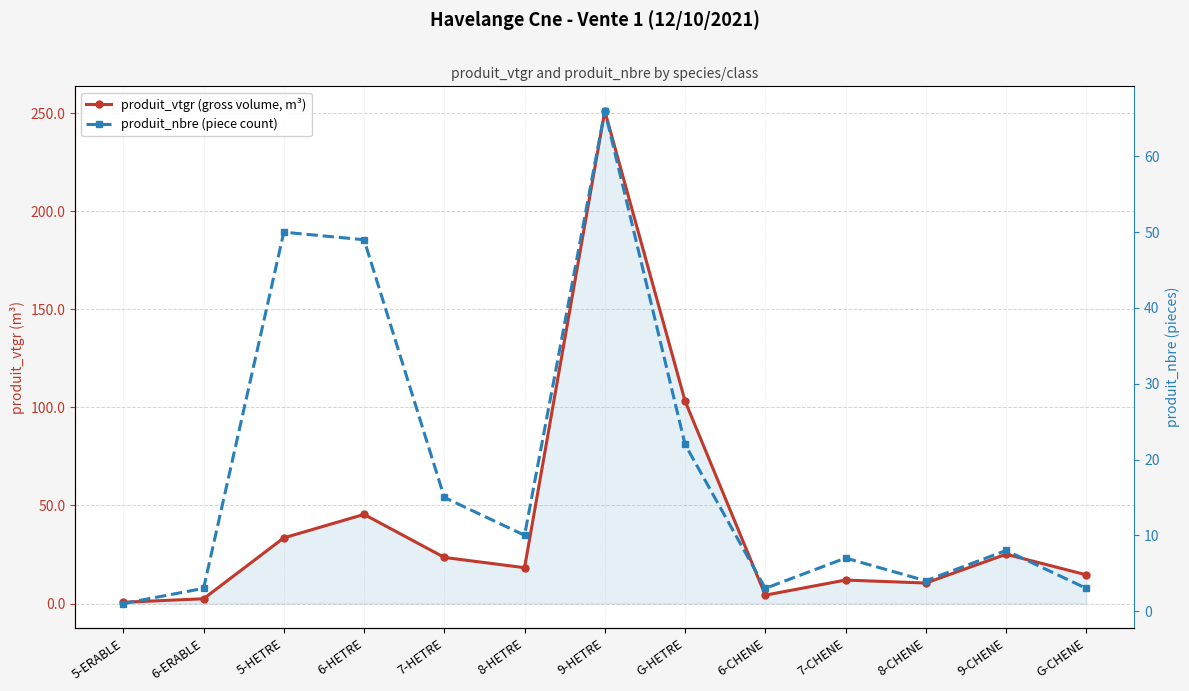

At which label is produit_vtgr (gross volume, m³) closest to 125?

G-HETRE